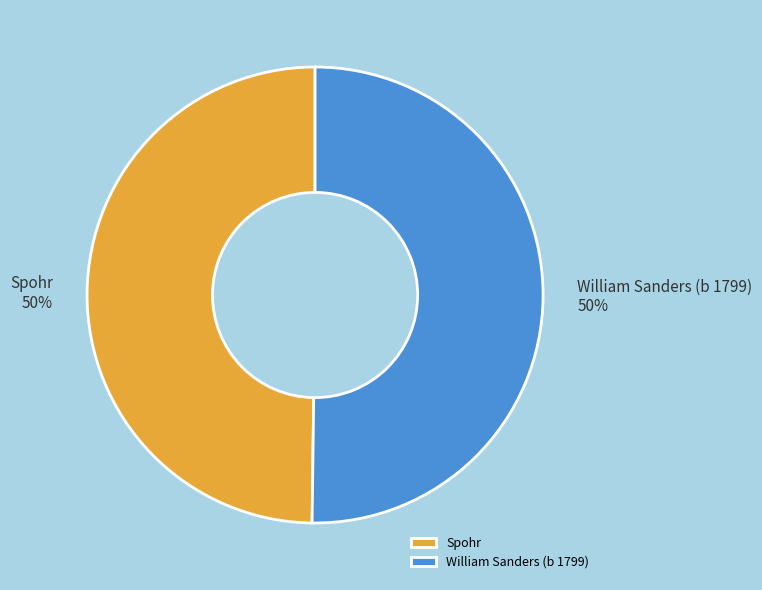

To the nearest percent, what is the combined percentage of William Sanders (b 1799) and Spohr?

100%